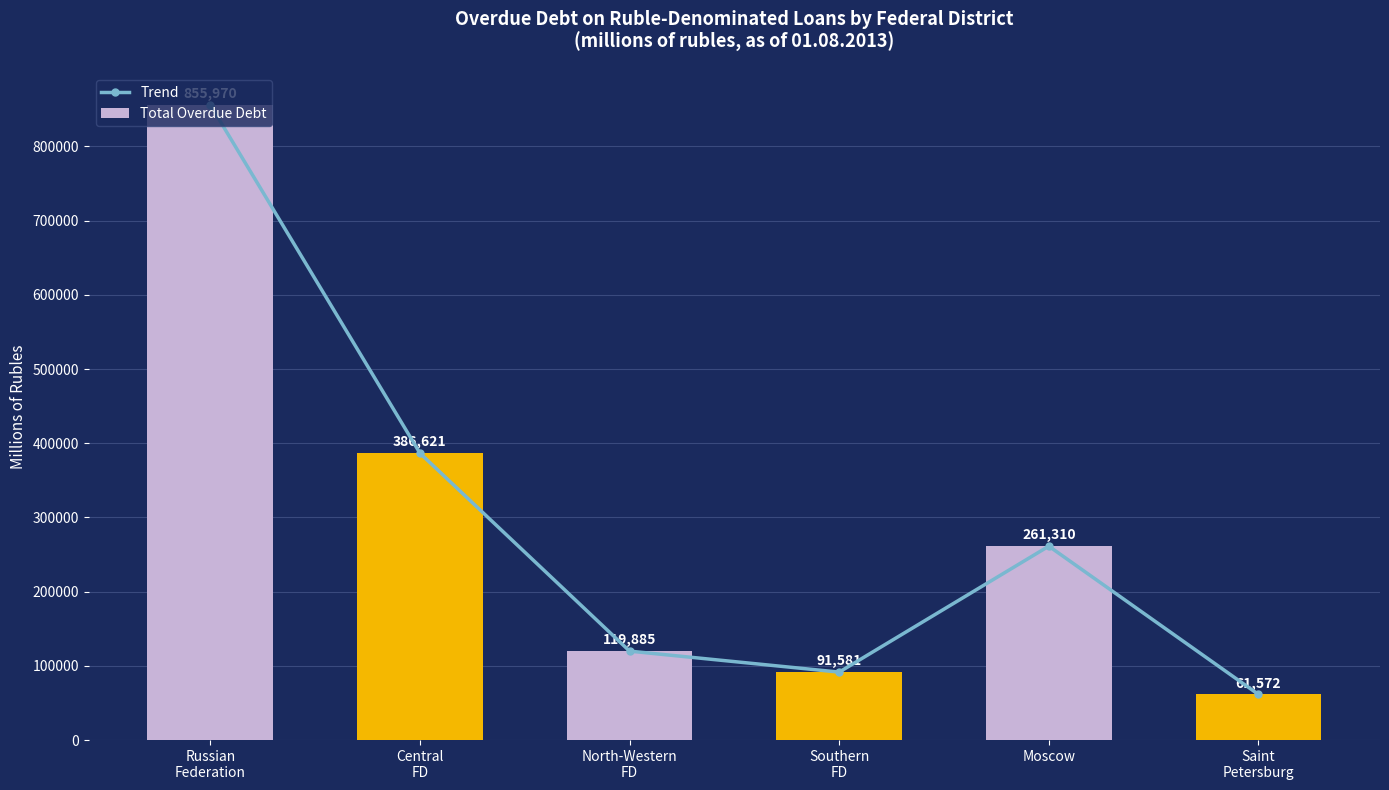

What is the value of the Total Overdue Debt bar at the 5th from the left?

261310